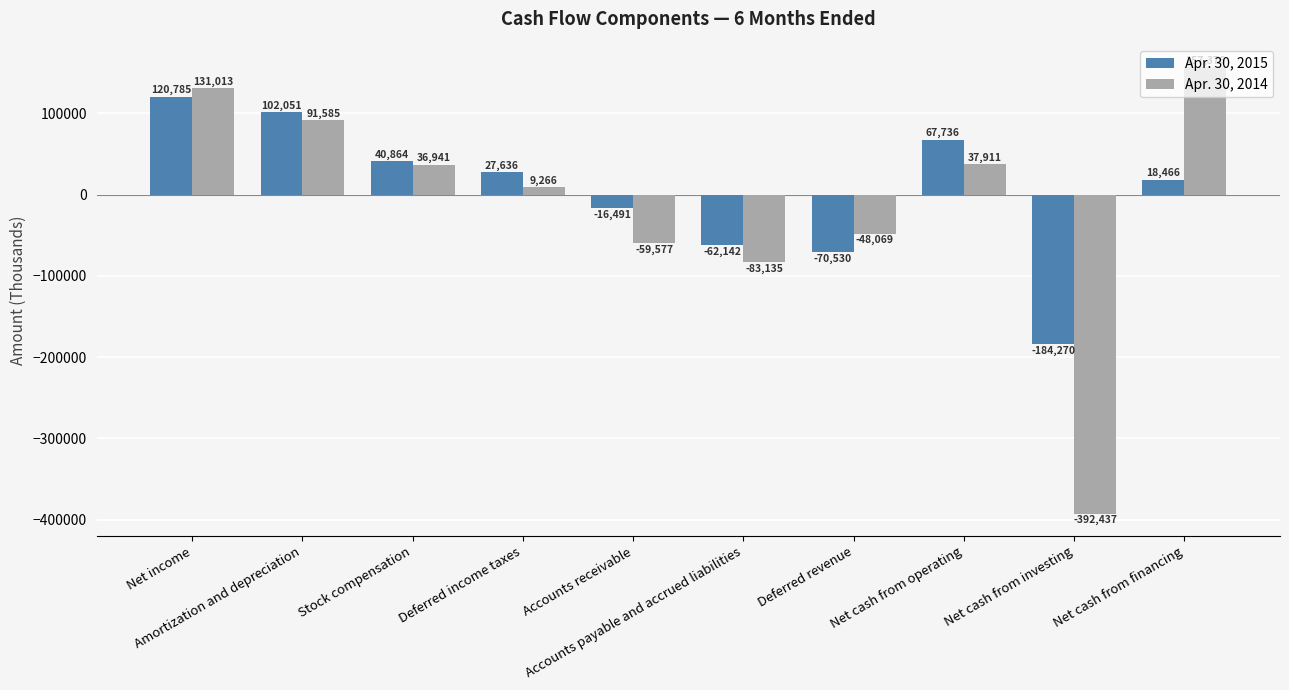

The Apr. 30, 2014 series shows -48069 at Deferred revenue. True or false?

True